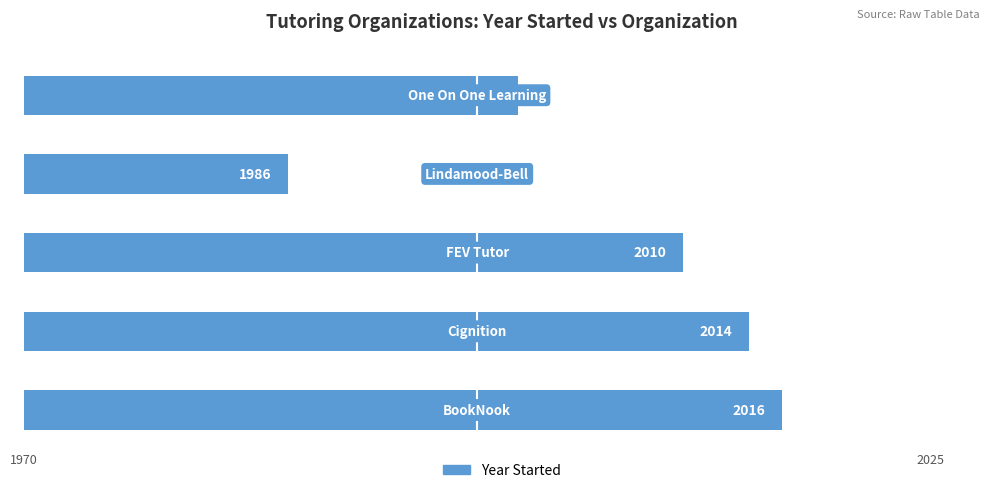

Reading top to bottom, what are all the values shown in this chart?

2000	1986	2010	2014	2016